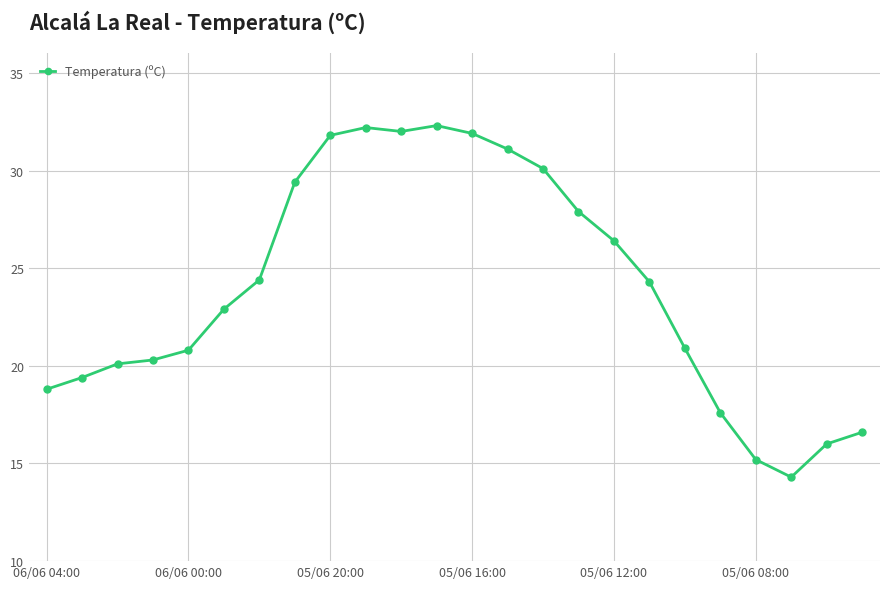

What is the maximum value shown in the chart?

32.3